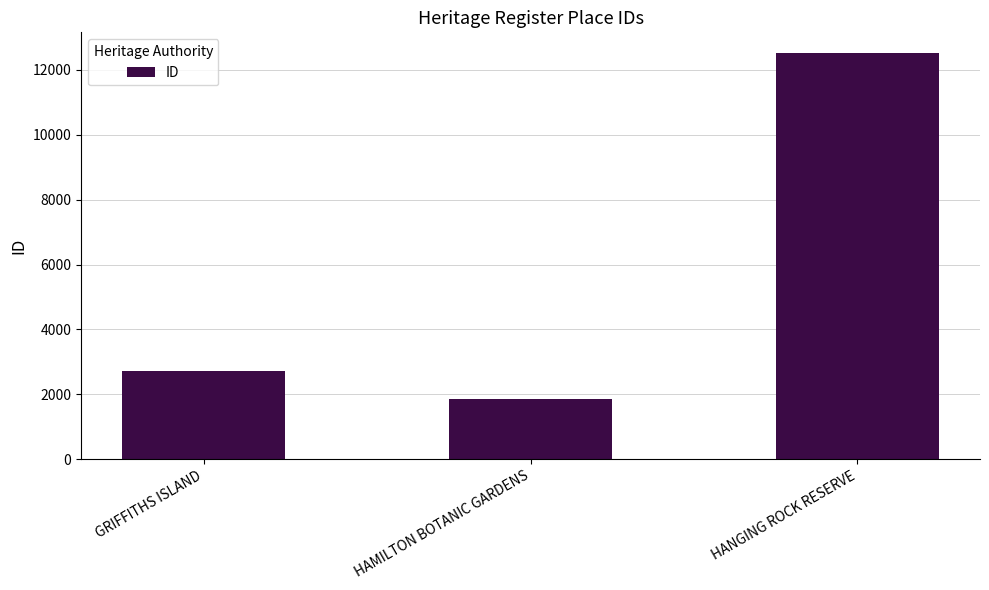

Which category has the lowest value across all series?

HAMILTON BOTANIC GARDENS